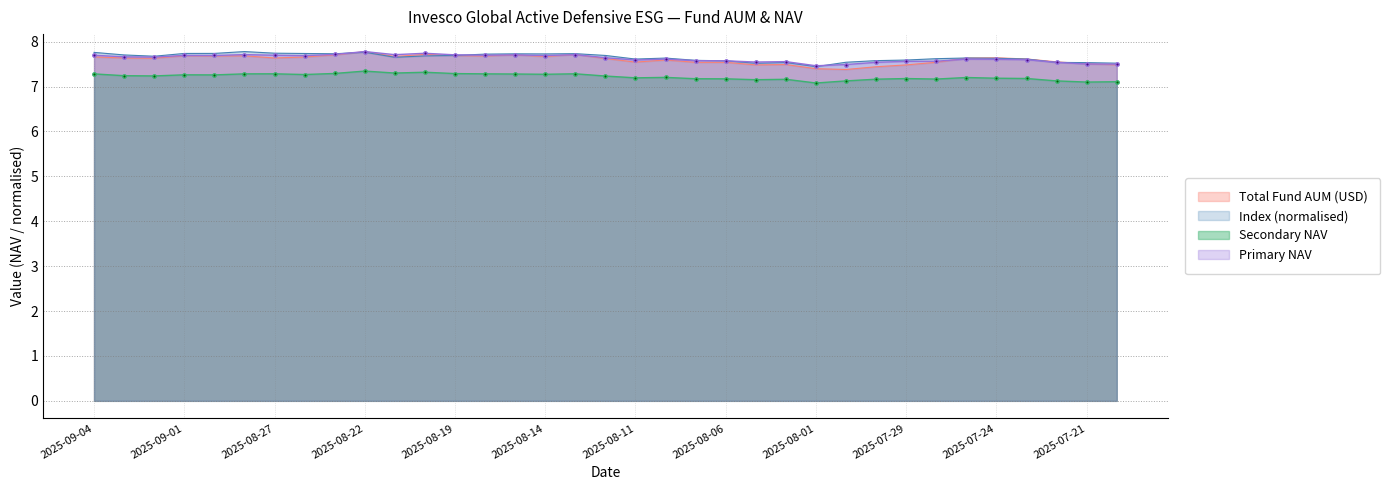

True or false: Secondary NAV and Primary NAV cross at least once.

False